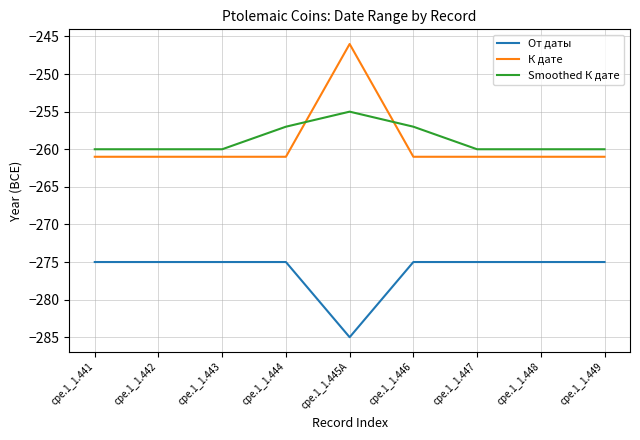

Which series ends up on top after the final intersection of Smoothed К дате and К дате?

Smoothed К дате